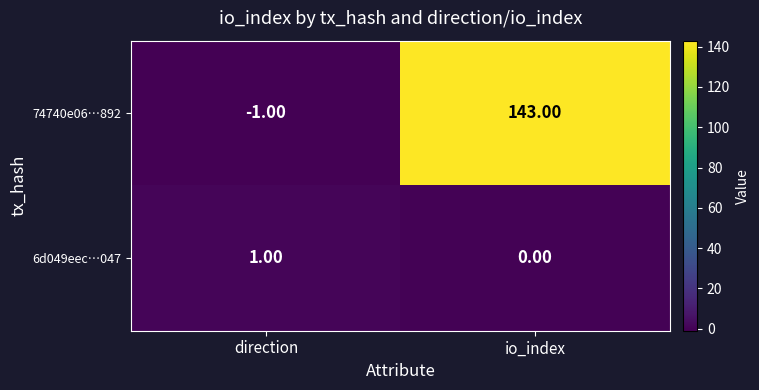

How many series are shown in this chart?

2